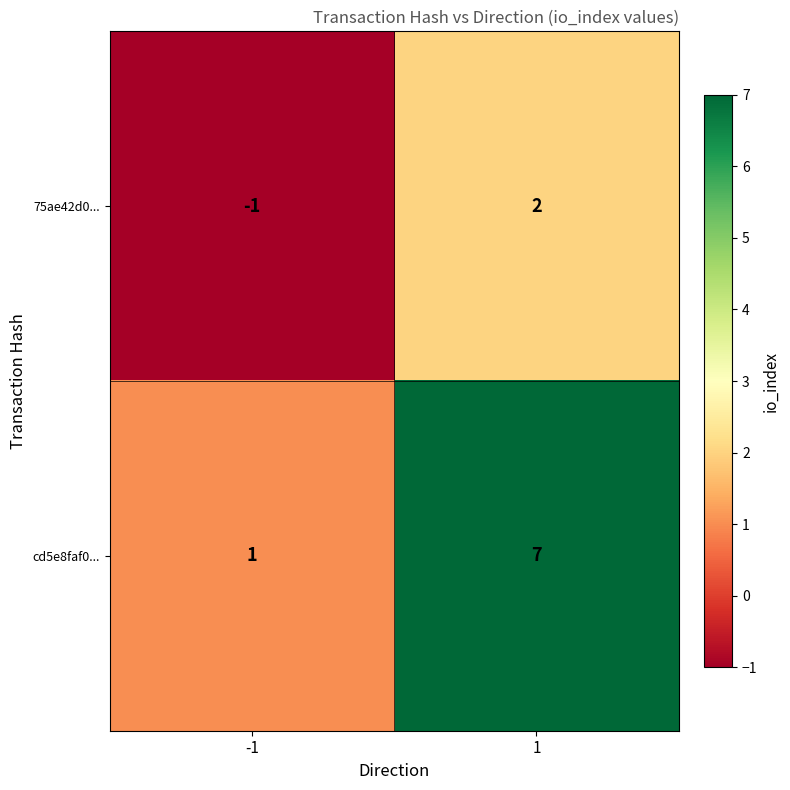

Count the number of data series in this chart.

2